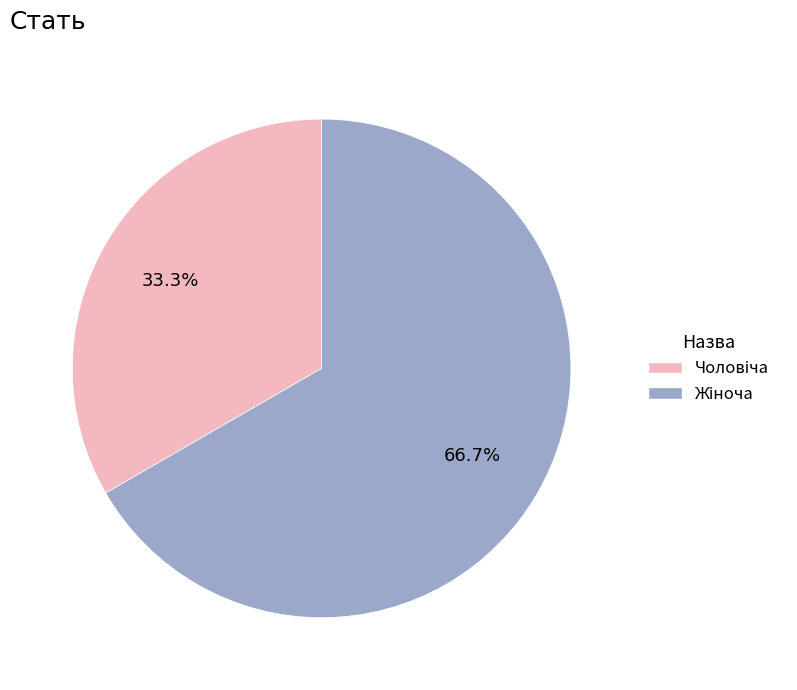

Is there any slice that represents more than half of the pie?

Yes